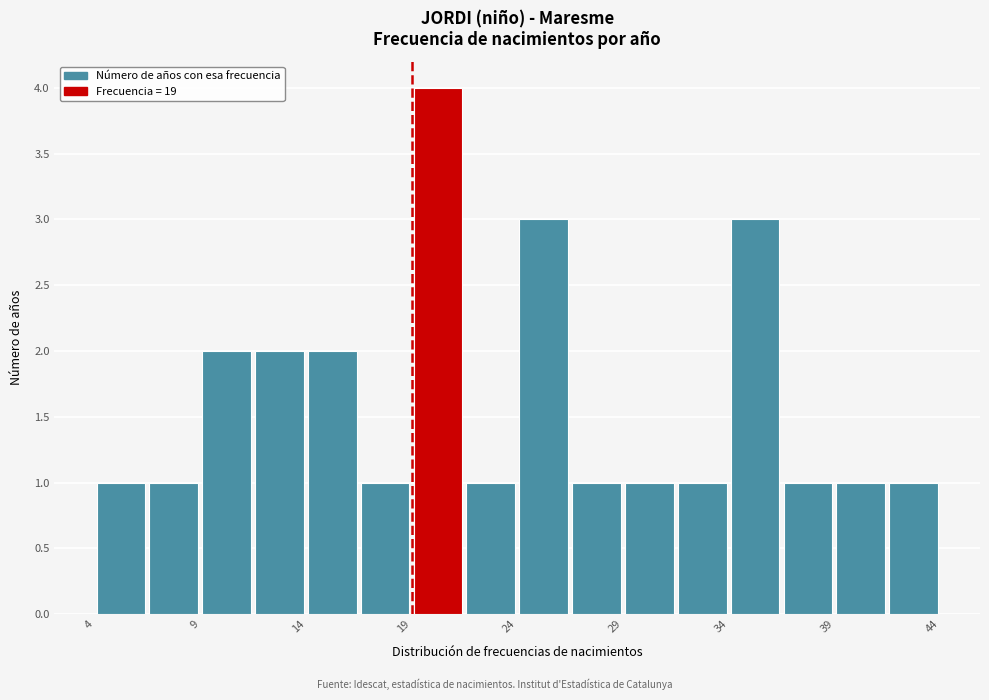

Which range on the x-axis has the tallest bar?

19.0 to 21.5